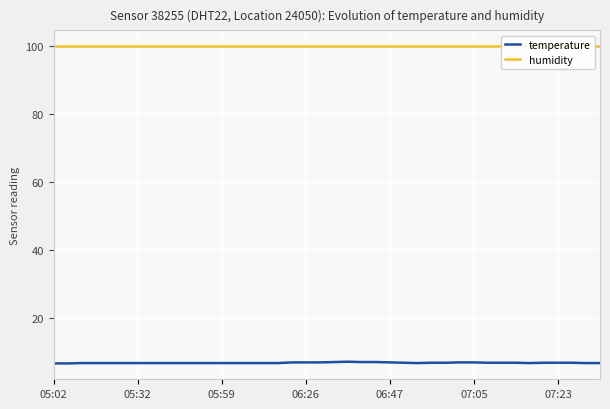

At 23, list the series in order from smallest to largest.

temperature, humidity